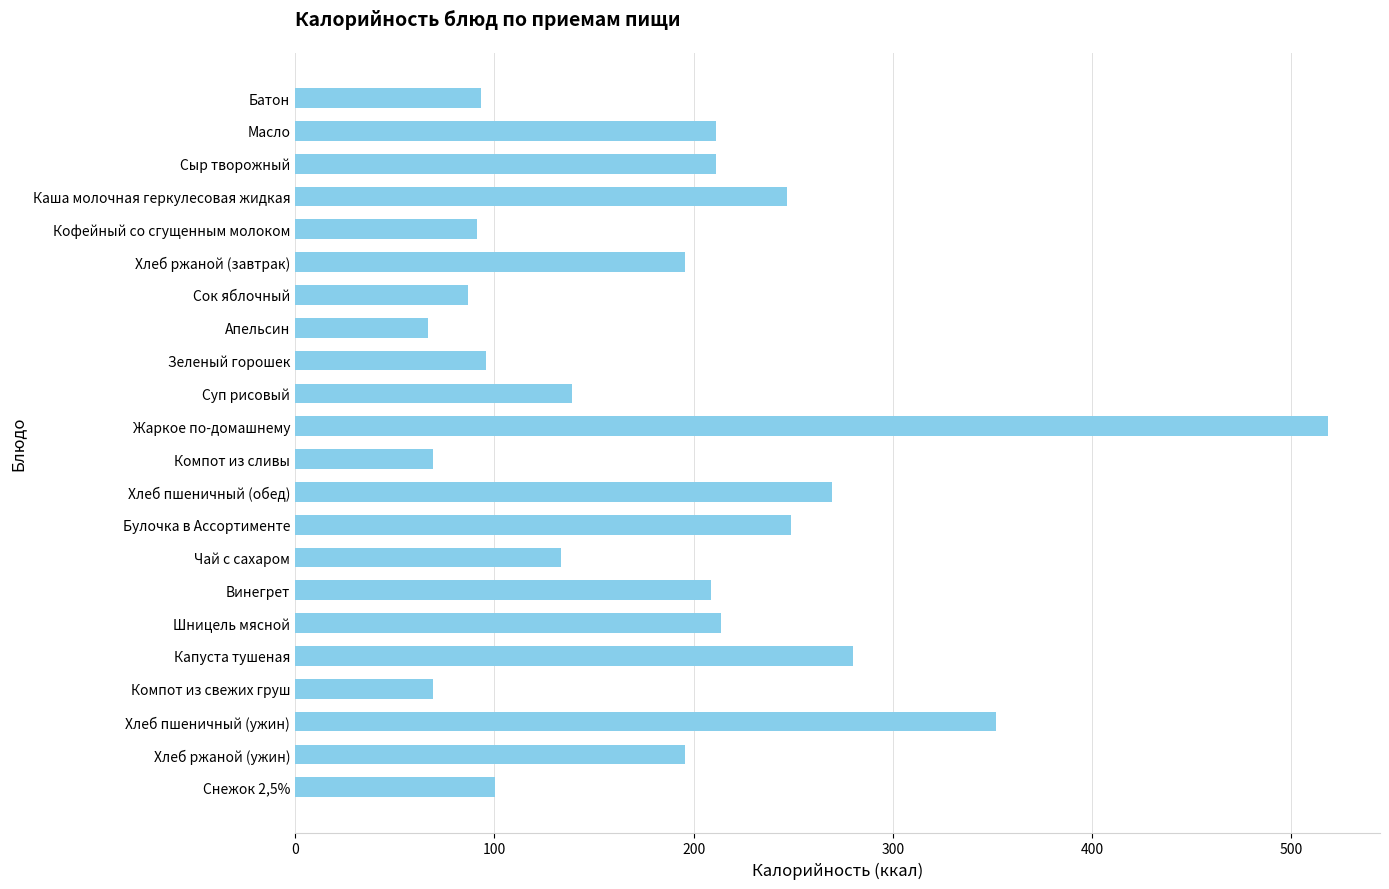

What is the value of the 5th bar from the top?

91.3